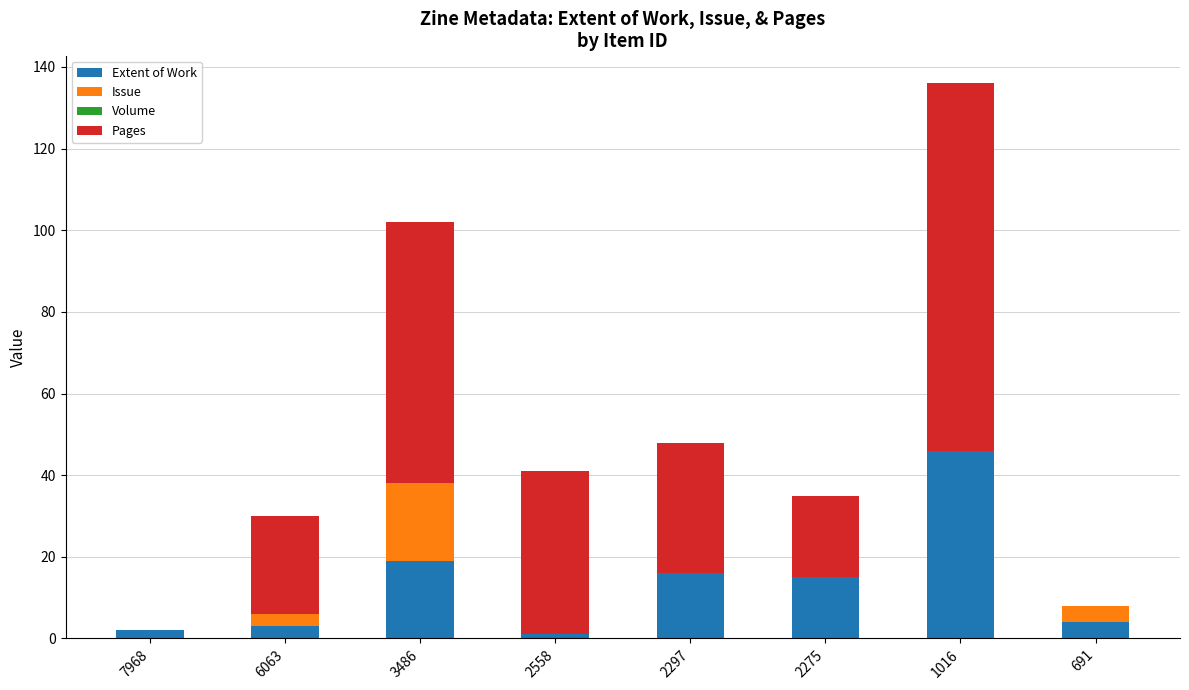

Reading left to right, what are the values for Extent of Work?

7968=2	6063=3	3486=19	2558=1	2297=16	2275=15	1016=46	691=4